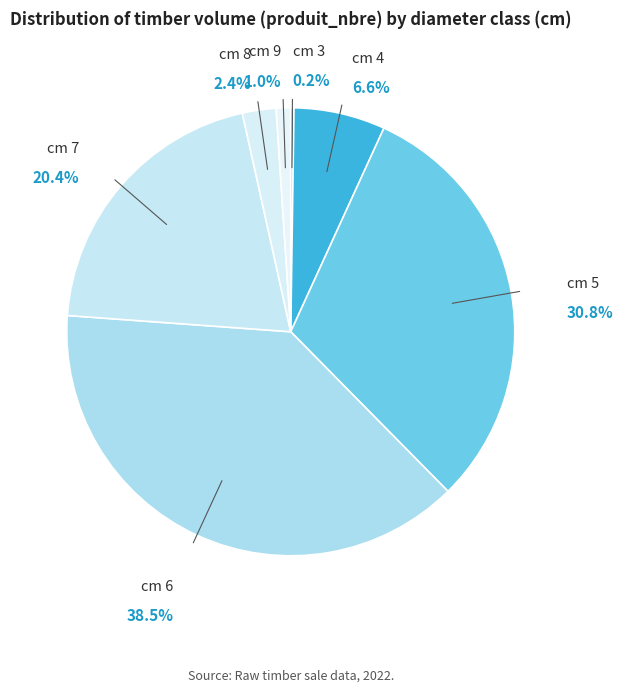

Does cm 7 represent more than half of the total?

No